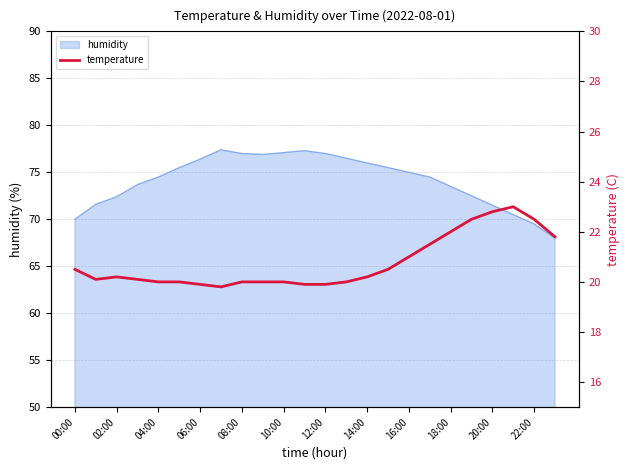

The value of humidity at 14:00 is 76.0. True or false?

True